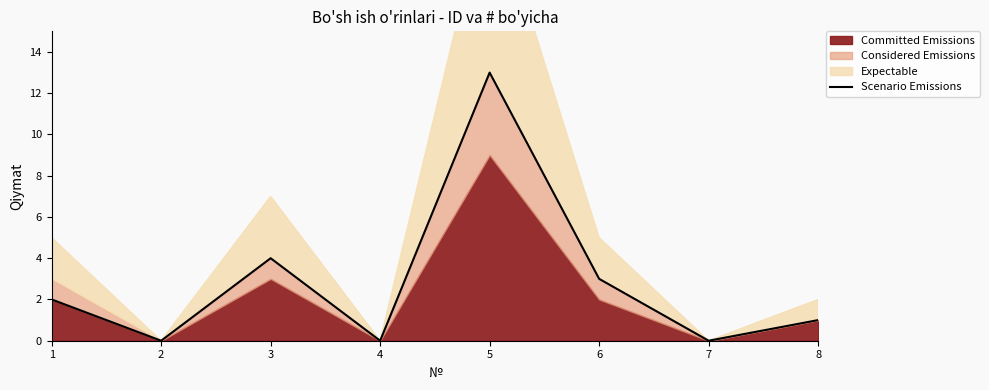

True or false: the data shows 2 at 8.

False